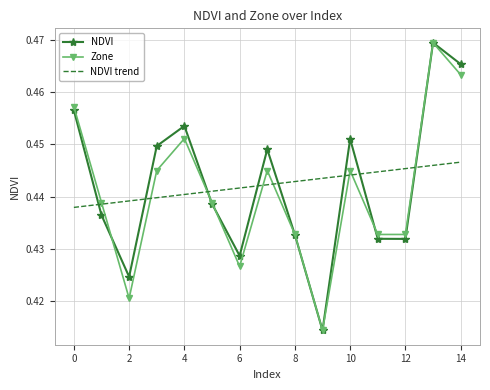

Count the NDVI values in the range 0 to 1.

15